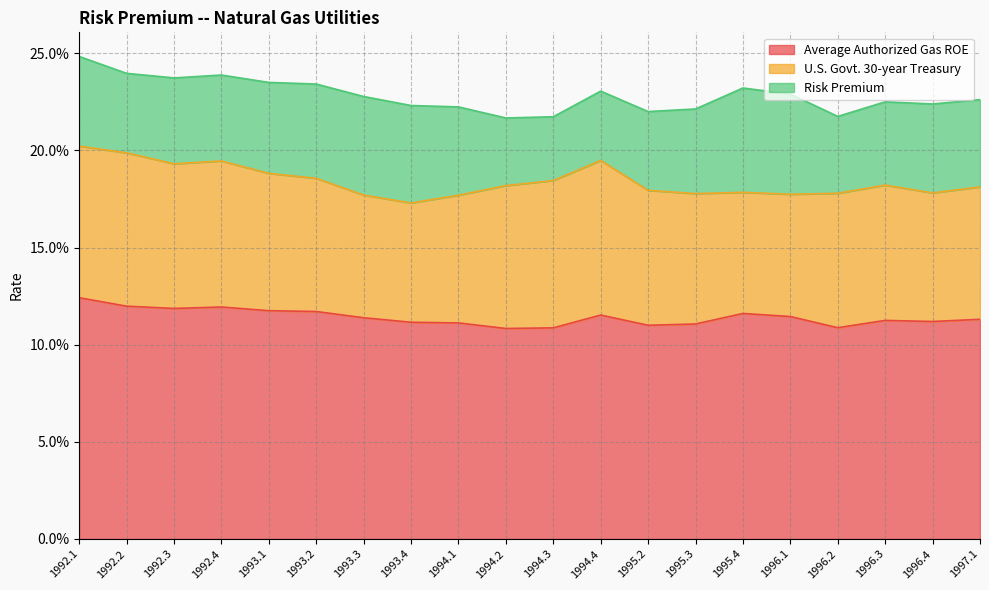

How many lines are shown in the chart?

3